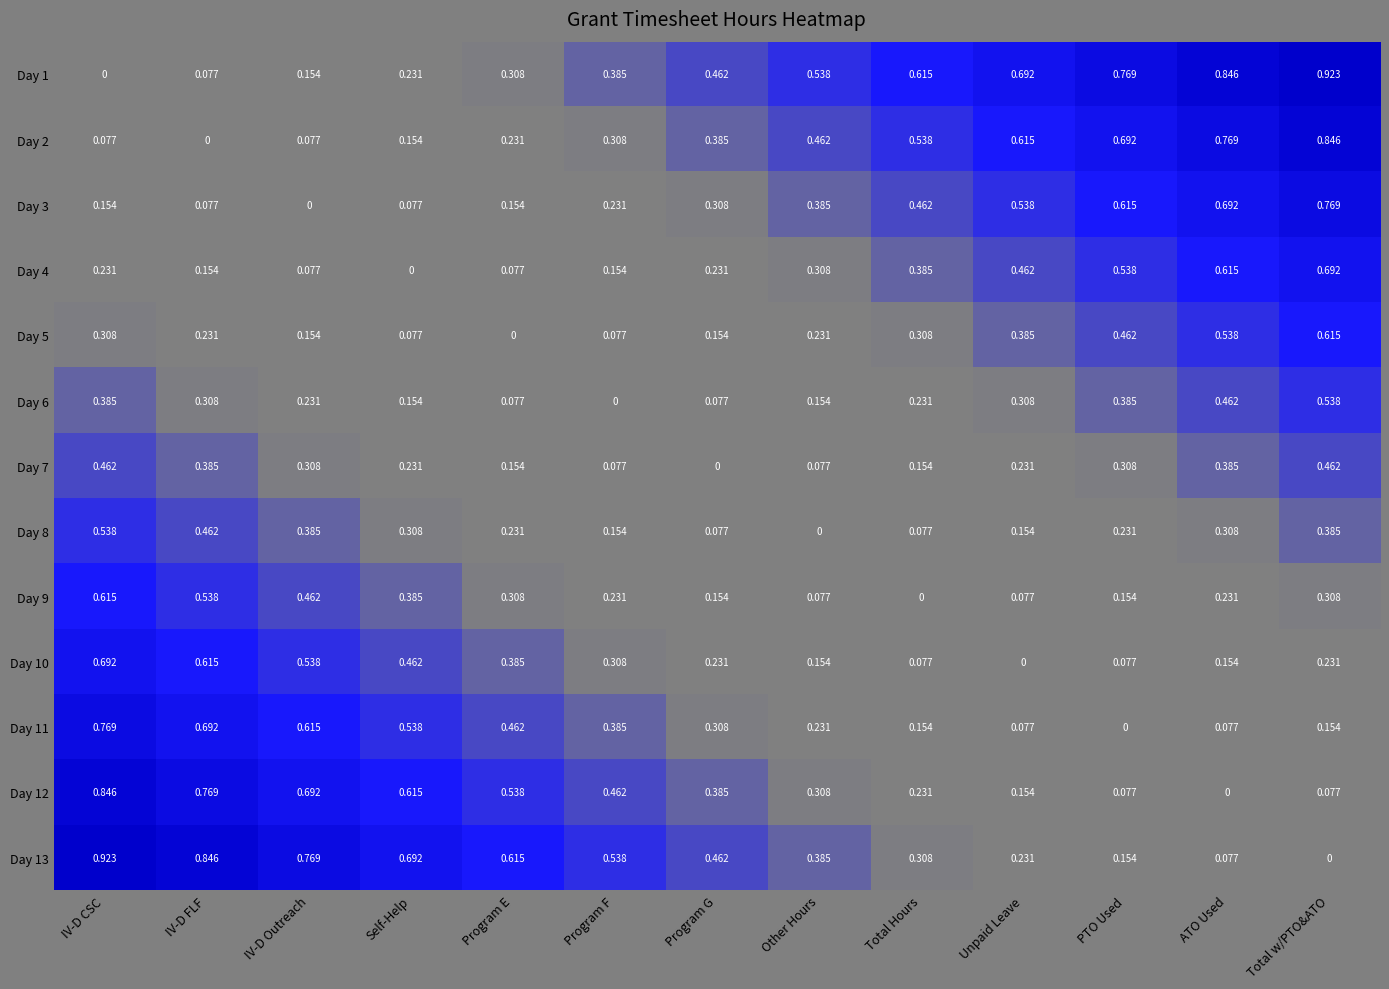

At how many categories does at least one series exceed 0?

13